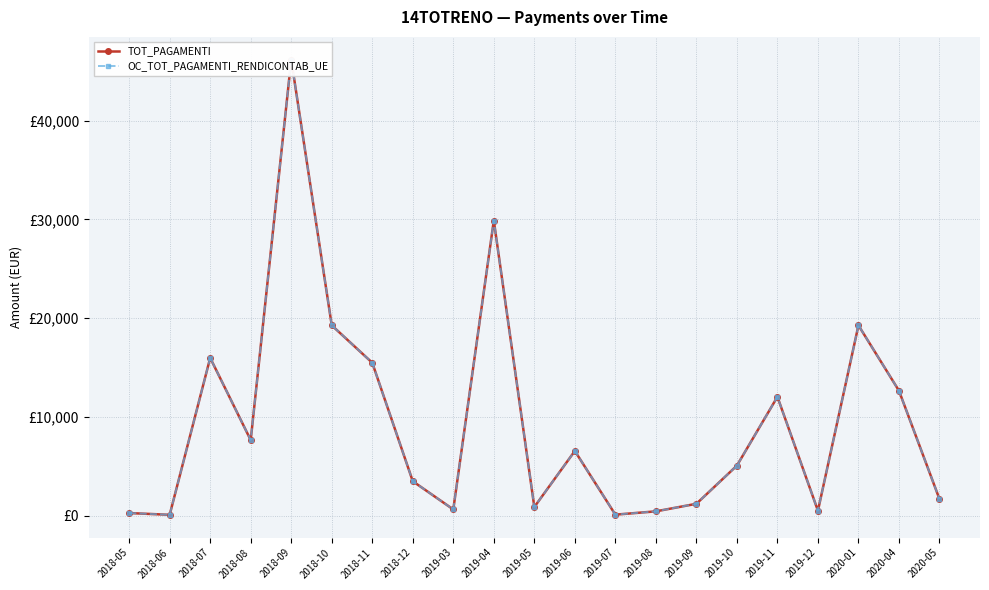

Reading left to right, what are all the values shown in this chart?

TOT_PAGAMENTI: 2018-05=293.1	2018-06=115.0	2018-07=15990.0	2018-08=7675.2	2018-09=46161.9	2018-10=19280.0	2018-11=15498.0	2018-12=3510.4	2019-03=658.1	2019-04=29889.0	2019-05=905.7	2019-06=6575.6	2019-07=130.9	2019-08=465.1	2019-09=1230.0	2019-10=5092.2	2019-11=12054.0	2019-12=529.1	2020-01=19280.0	2020-04=12669.0	2020-05=1707.7
OC_TOT_PAGAMENTI_RENDICONTAB_UE: 2018-05=293.1	2018-06=115.0	2018-07=15990.0	2018-08=7675.2	2018-09=46161.9	2018-10=19280.0	2018-11=15498.0	2018-12=3510.4	2019-03=658.1	2019-04=29889.0	2019-05=905.7	2019-06=6575.6	2019-07=130.9	2019-08=465.1	2019-09=1230.0	2019-10=5092.2	2019-11=12054.0	2019-12=529.1	2020-01=19280.0	2020-04=12669.0	2020-05=1707.7